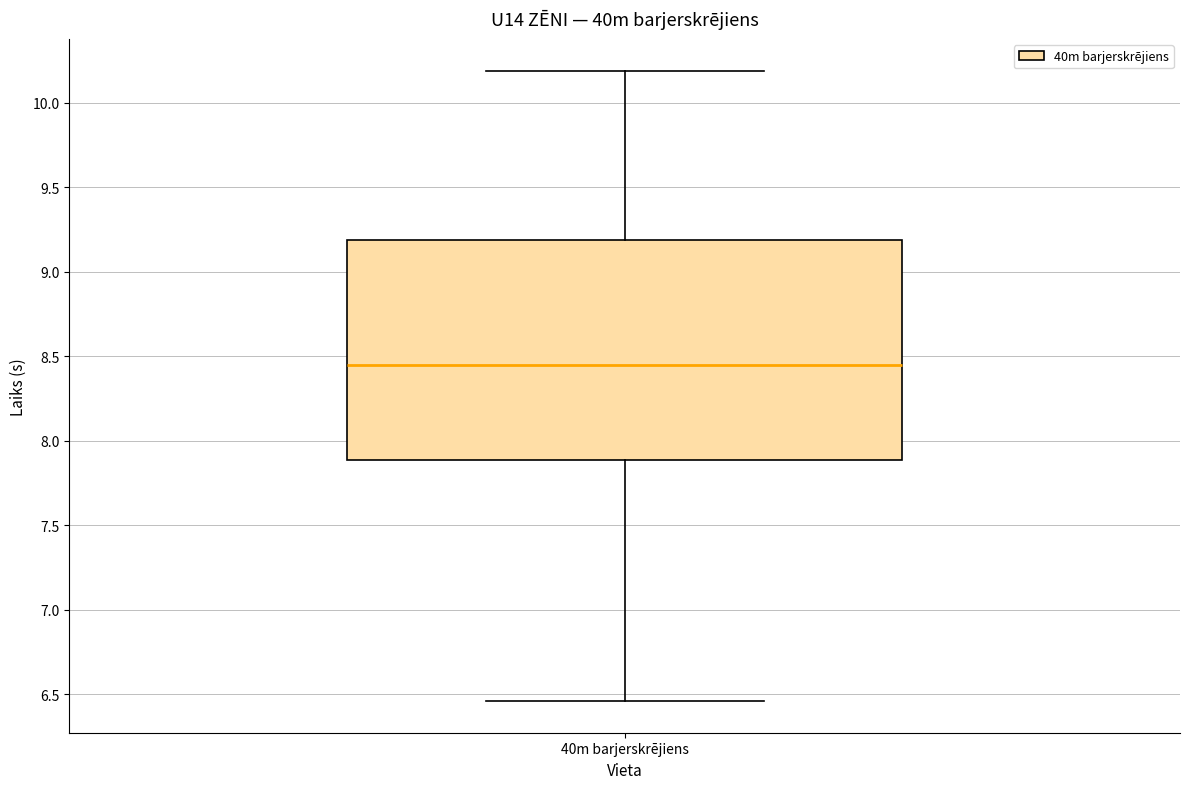

Where is the upper edge of the box for 40m barjerskrējiens on the y-axis? The values are not printed on the chart, so give them approximately, as read against the axis.

9.20